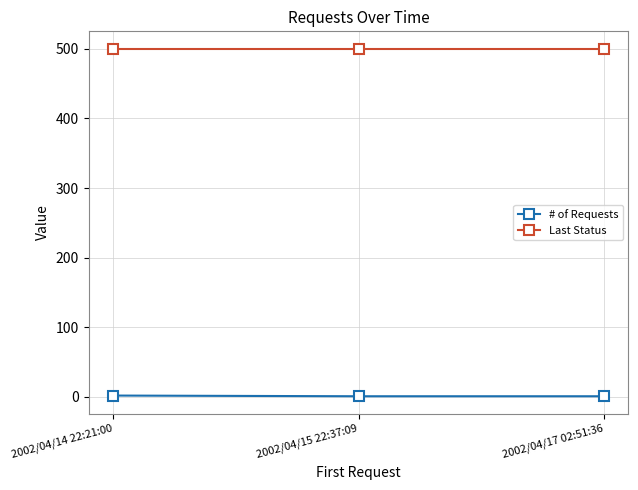

What is the average value of the Last Status series?

500